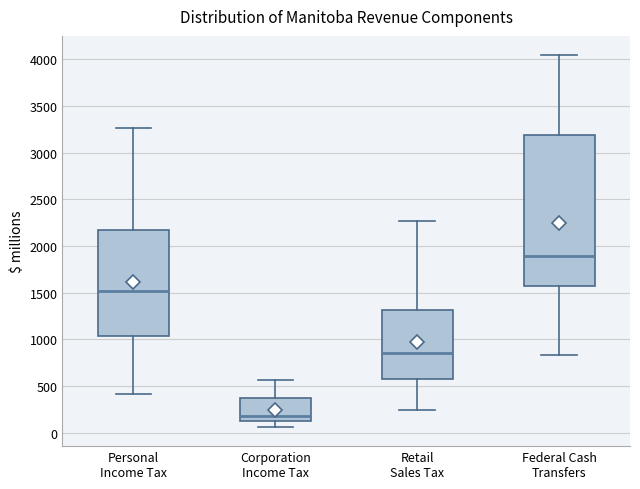

Which box is the tallest, from its lower edge to its upper edge?

Federal Cash Transfers